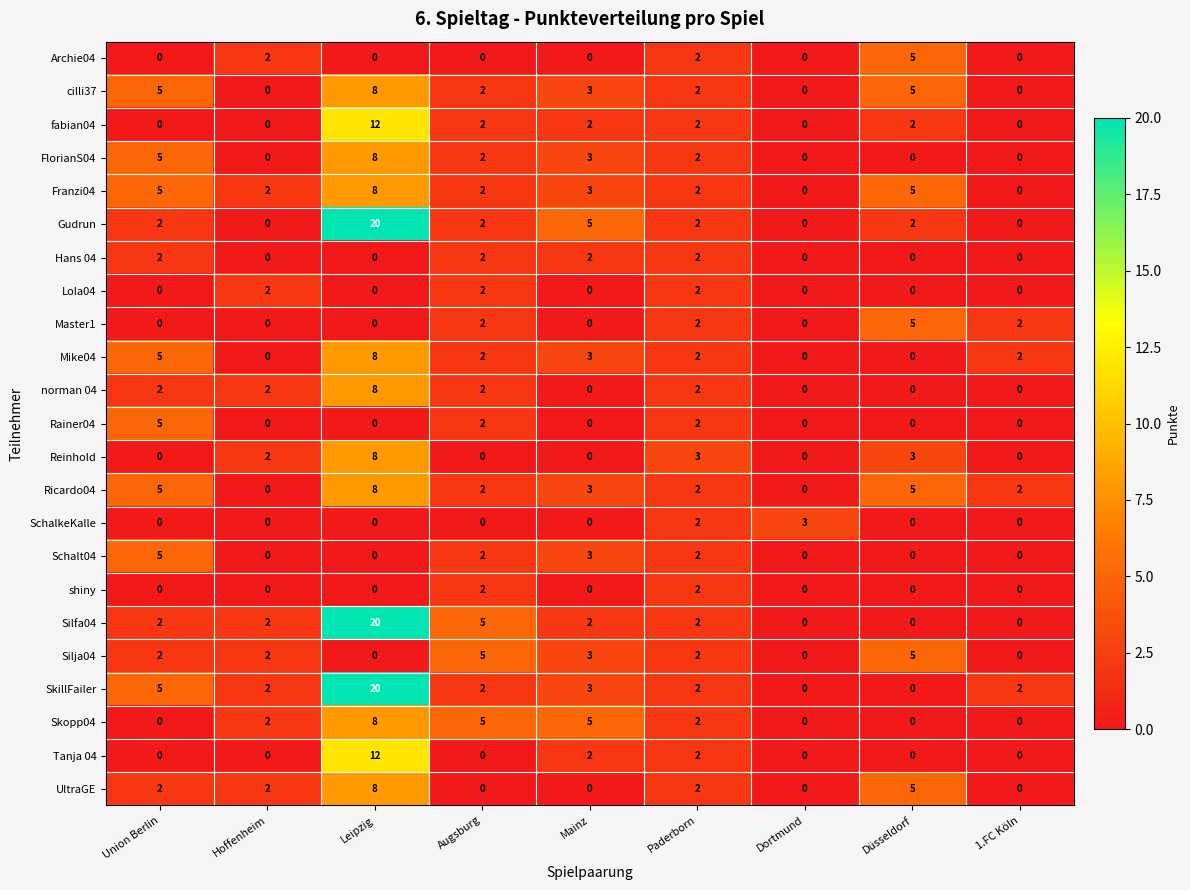

Which category has the highest value across all series?

Leipzig